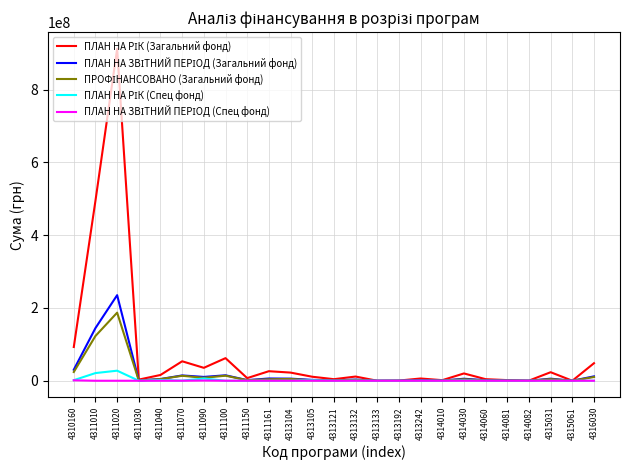

At which category is the sum across all series the highest?

4311020